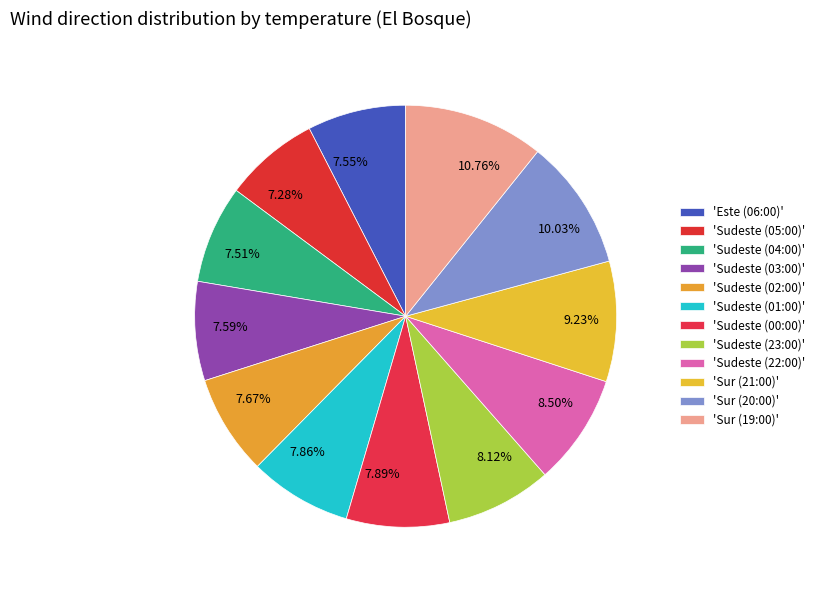

Between 9.23% and 7.59%, which is larger?

9.23%